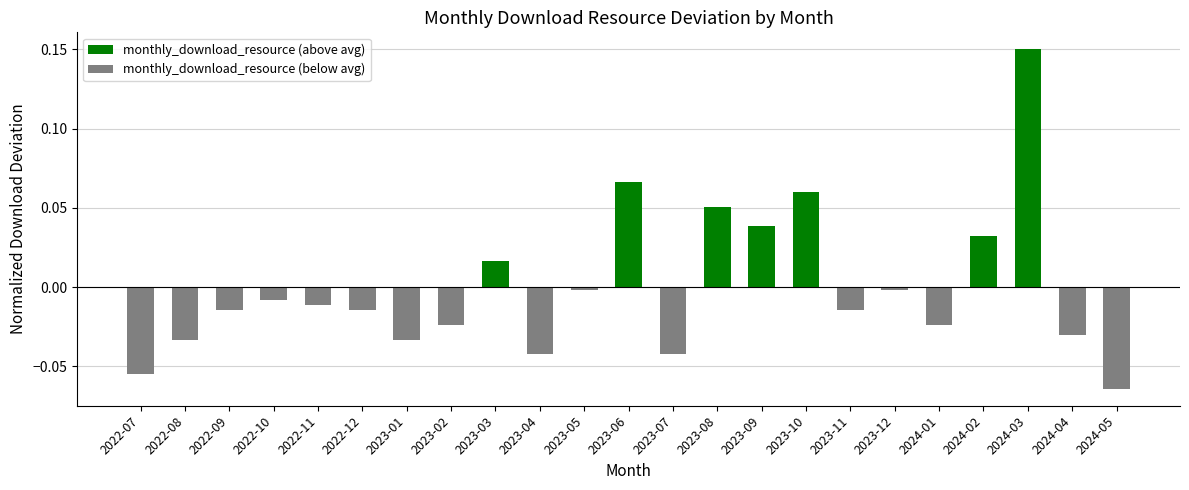

Which label corresponds to the smallest value in the chart?

2024-05